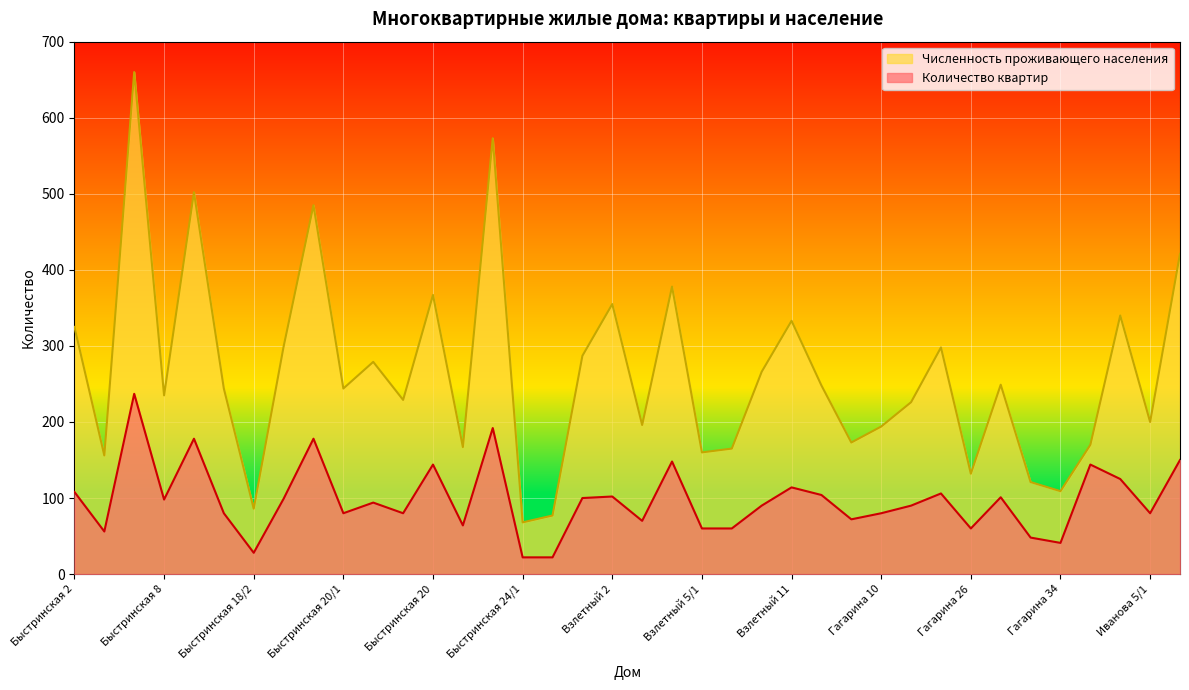

True or false: Количество квартир and Численность проживающего населения intersect in this chart.

False